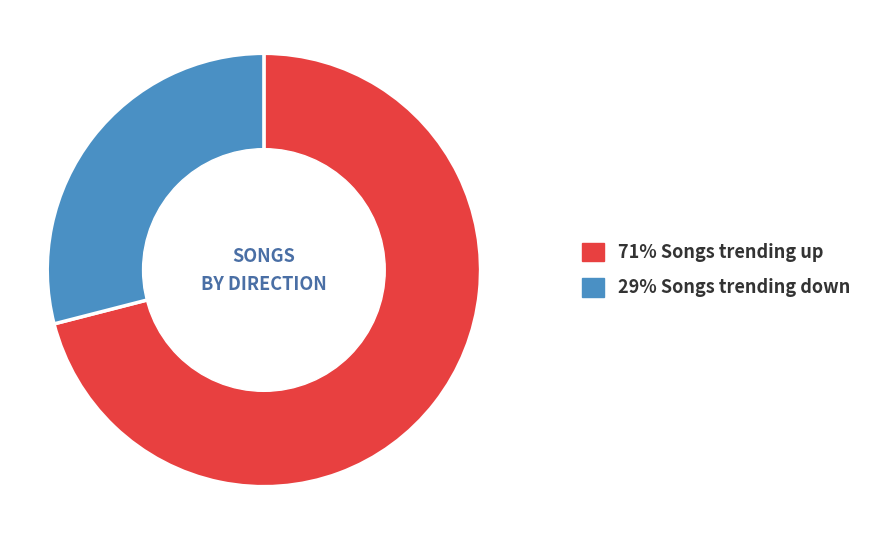

Is there any slice that represents more than half of the pie?

Yes